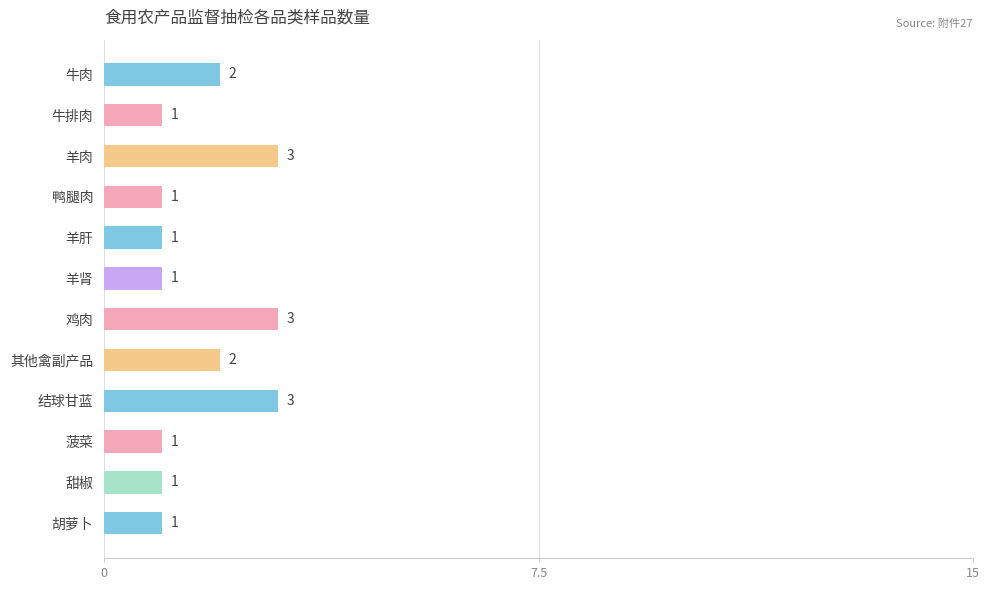

What is the ratio of the value at 结球甘蓝 to the value at 牛肉?

1.5